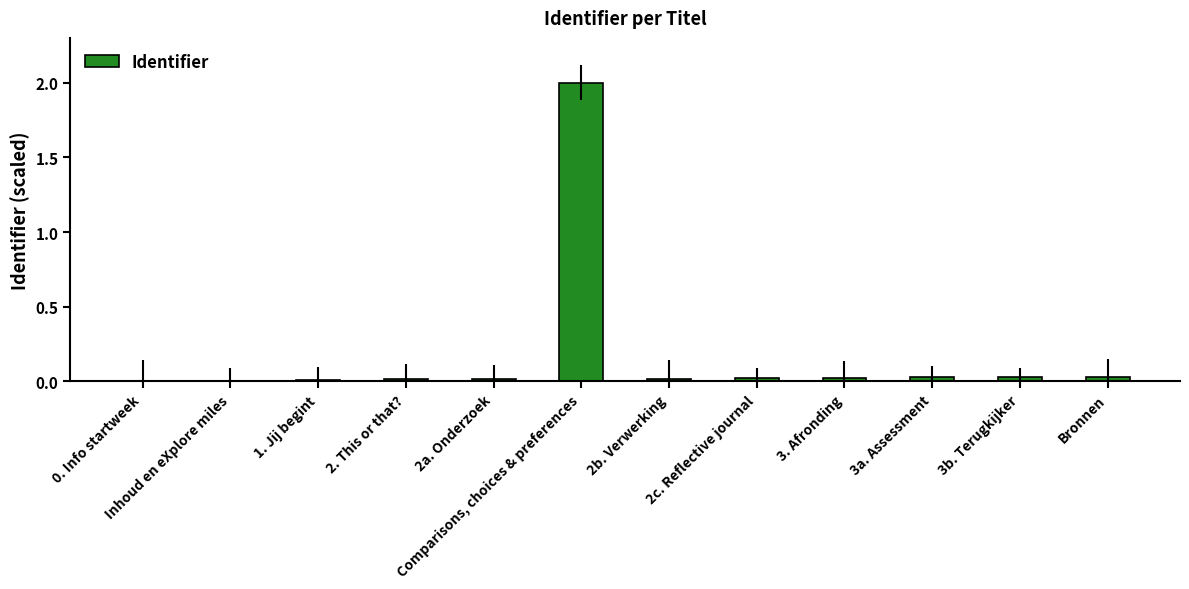

What is the maximum value shown in the chart?

2.0